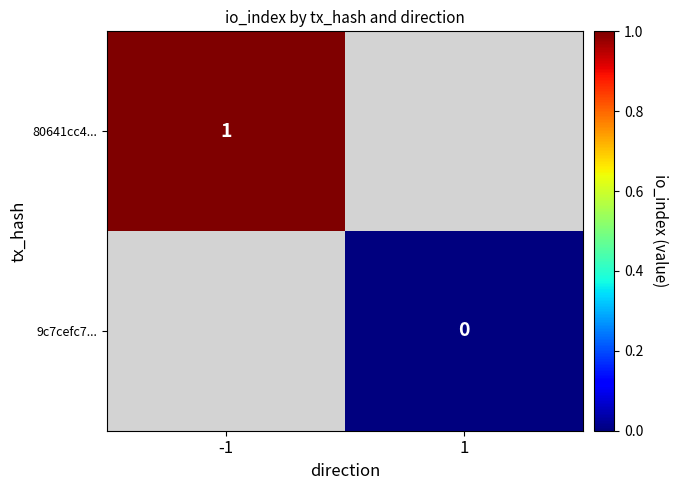

Is it true that 80641cc4... equals 1 at -1?

True